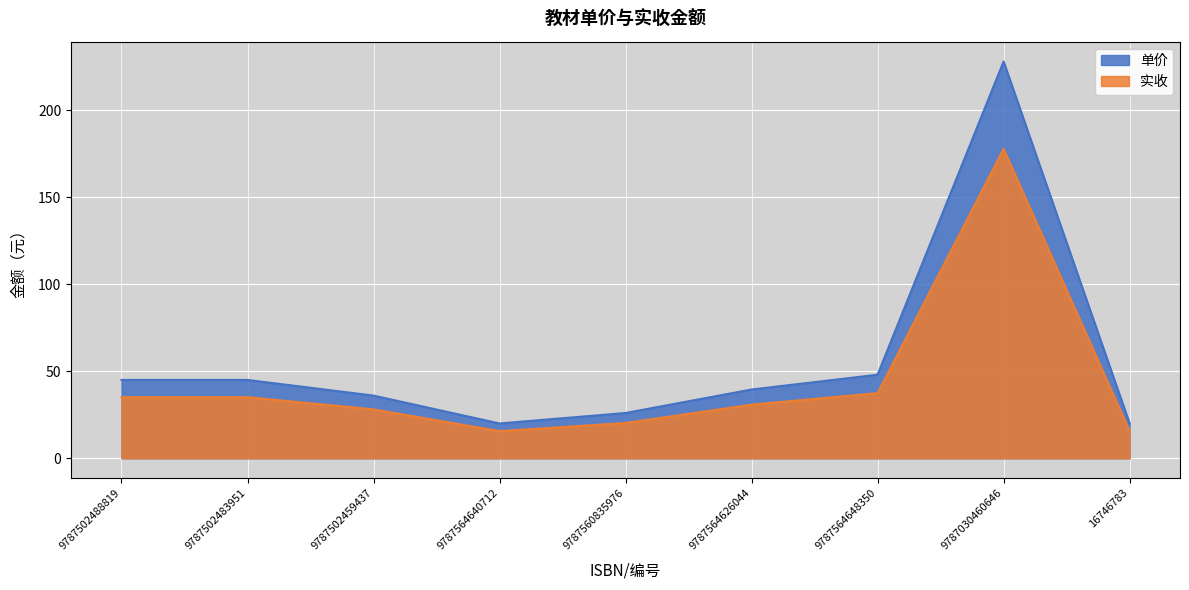

How many data points in 单价 are above 39?

5